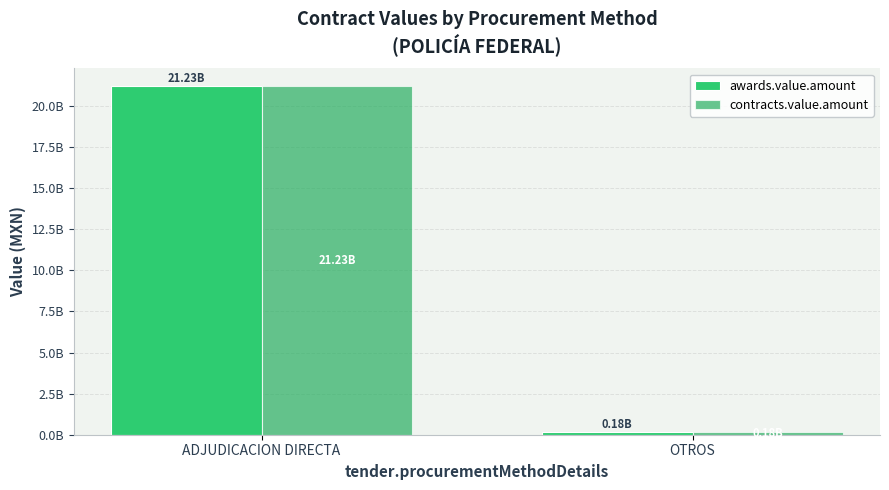

At which category is the sum across all series the highest?

ADJUDICACION DIRECTA